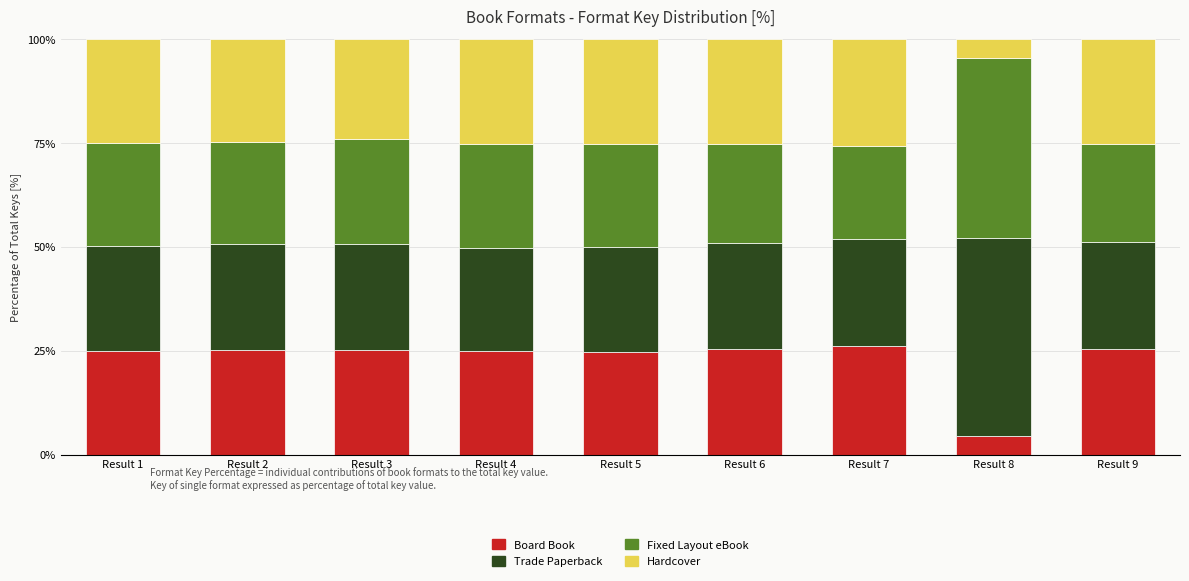

True or false: Board Book has a value of 5.9 at Result 9.

False